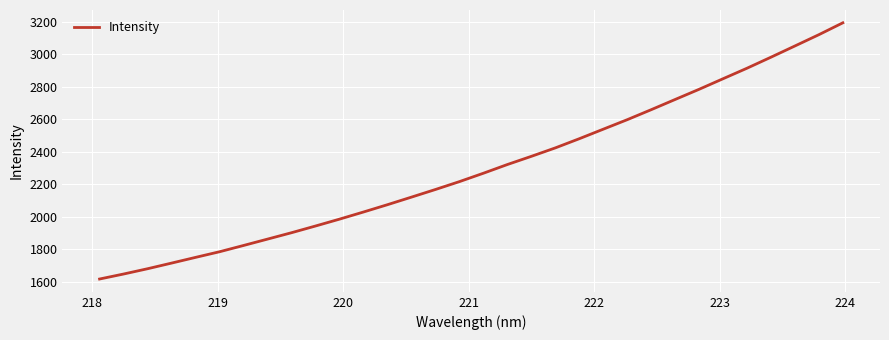

How many lines are shown in the chart?

1